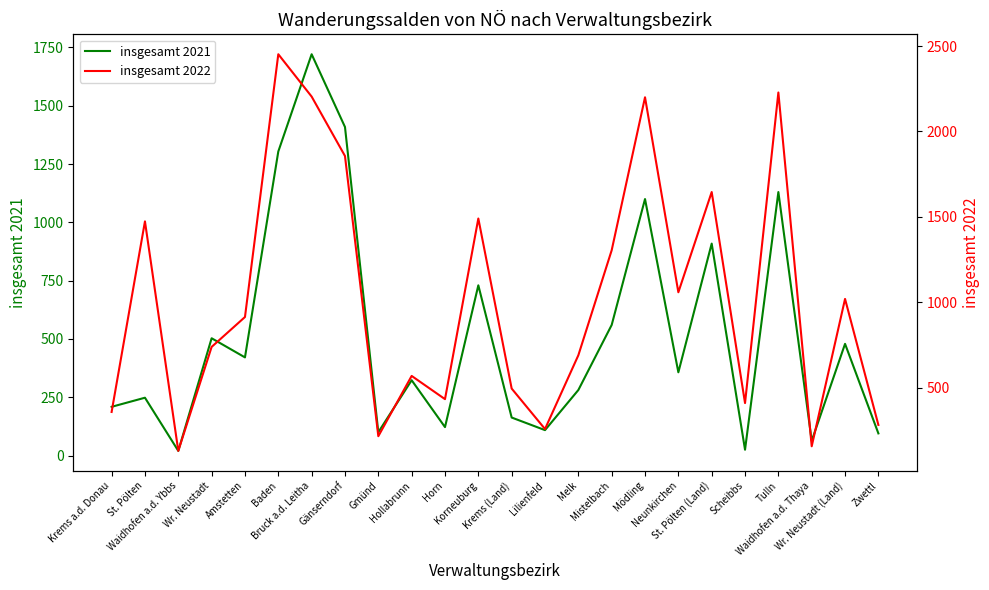

True or false: insgesamt 2022 and insgesamt 2021 cross at least once.

False